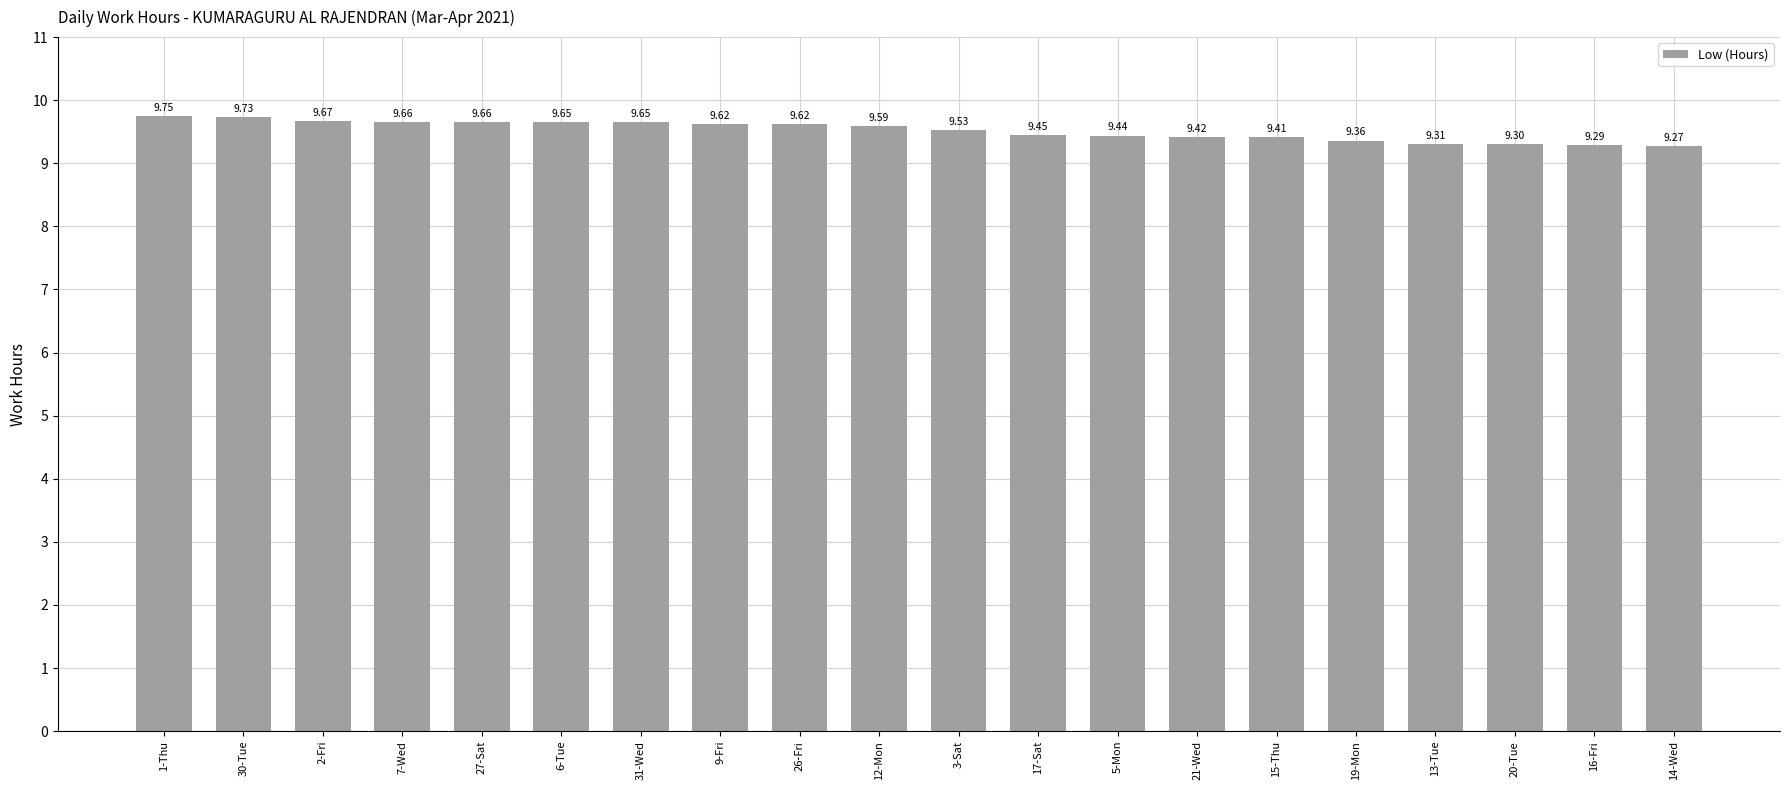

What is the difference between the values at 12-Mon and 19-Mon?

0.2